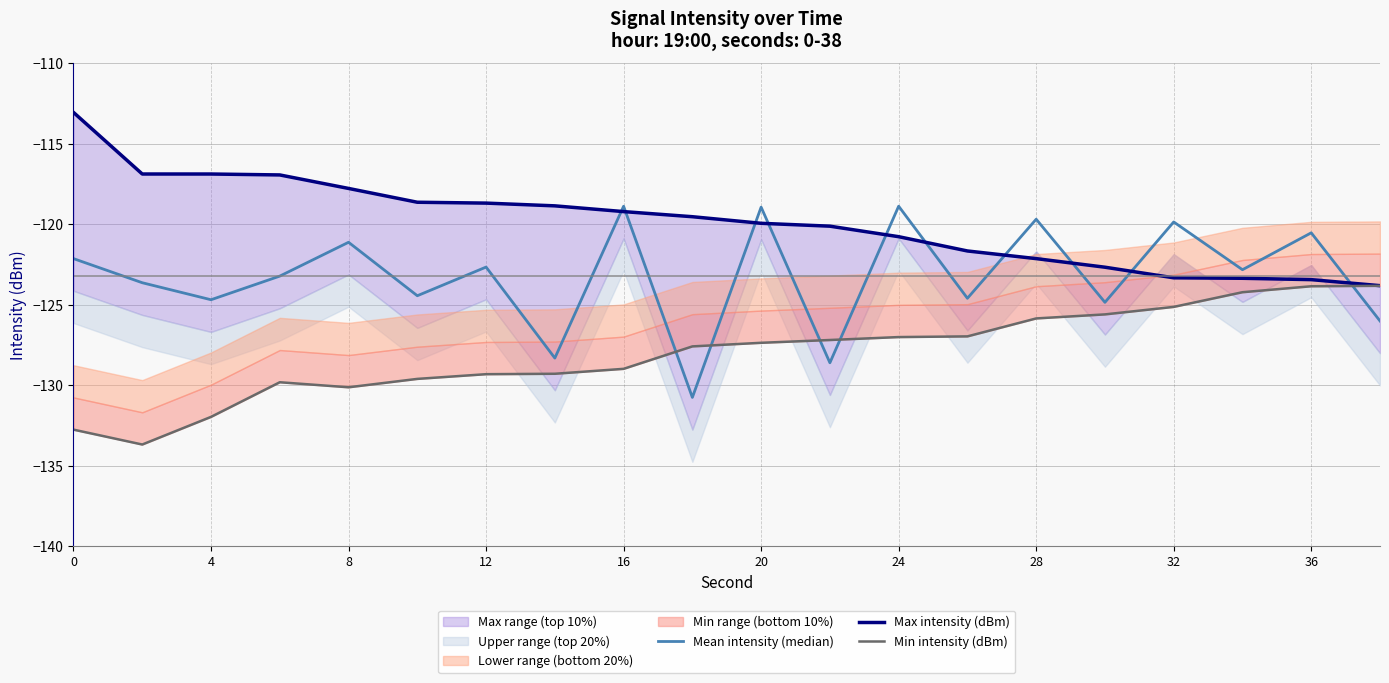

In Min intensity (dBm), how many points are higher than both neighbors (excluding endpoints)?

1